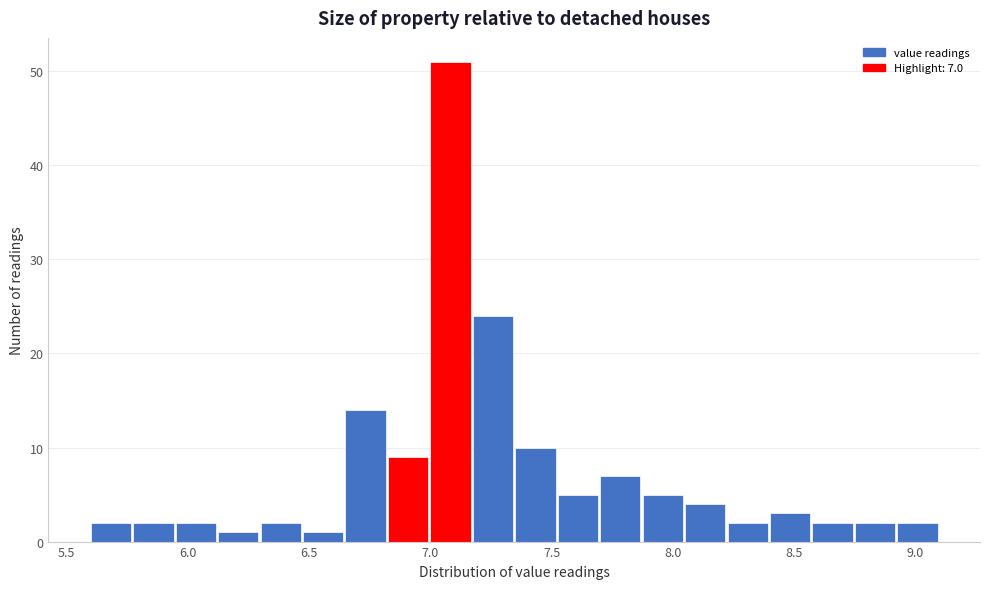

Read against the x-axis, roughly where is the centre of the tallest bar?

7.10